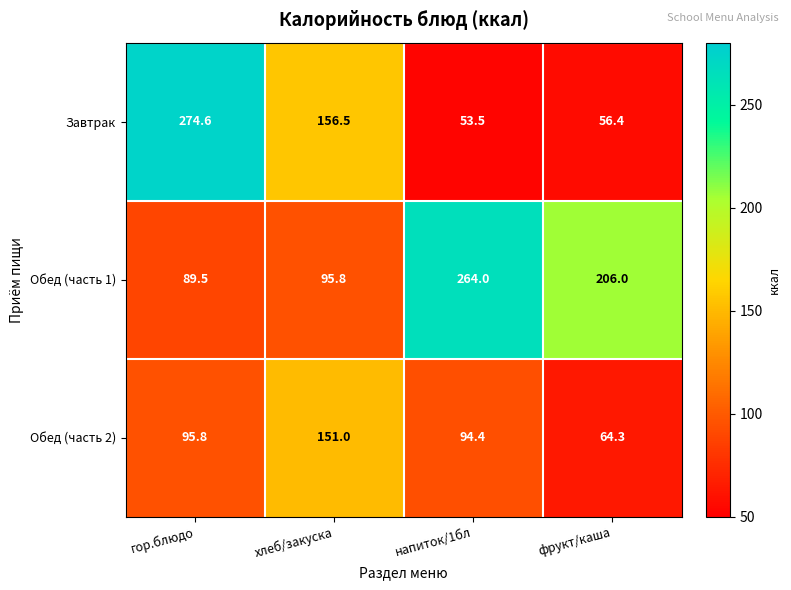

Which series has the widest spread of values?

Завтрак